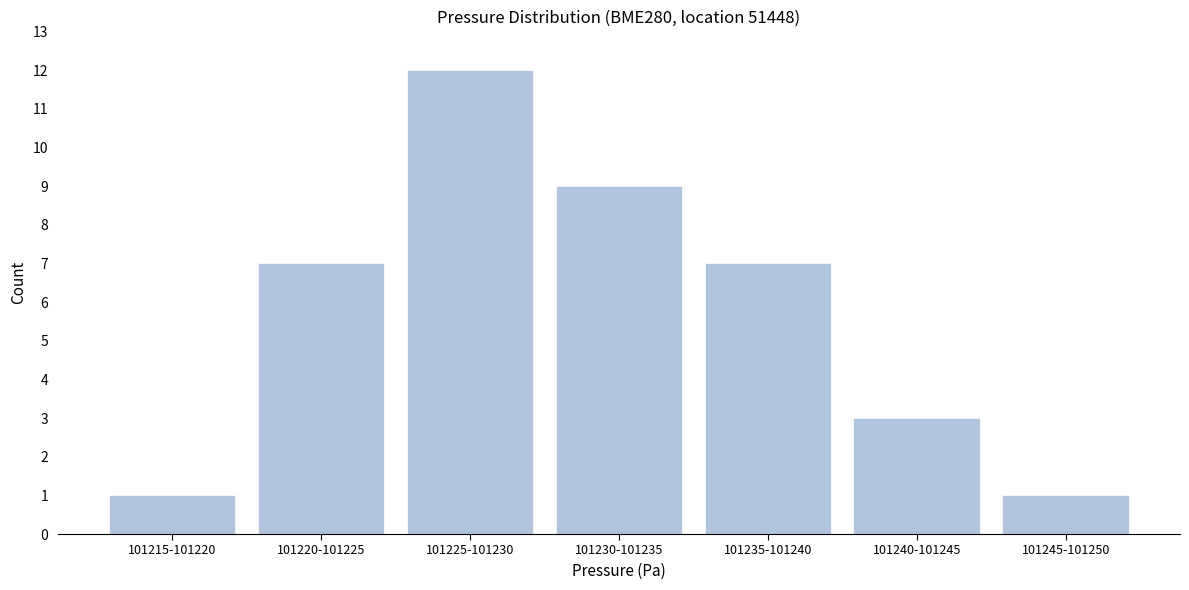

Reading left to right, extract all data points from this chart.

101215-101220=1	101220-101225=7	101225-101230=12	101230-101235=9	101235-101240=7	101240-101245=3	101245-101250=1